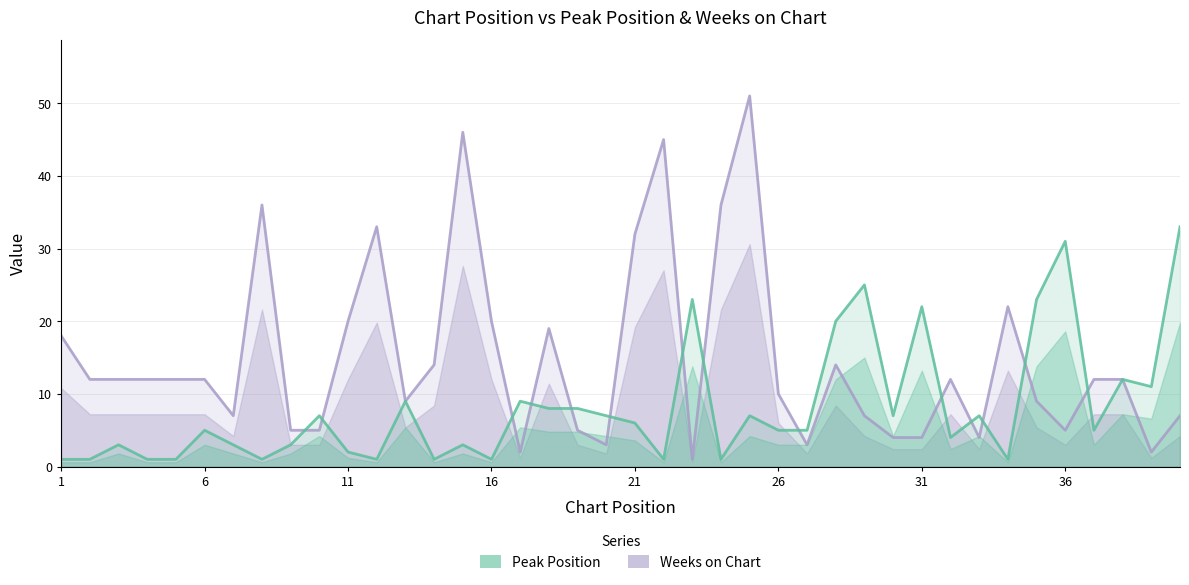

What is the difference between the highest and lowest values at 16?

19